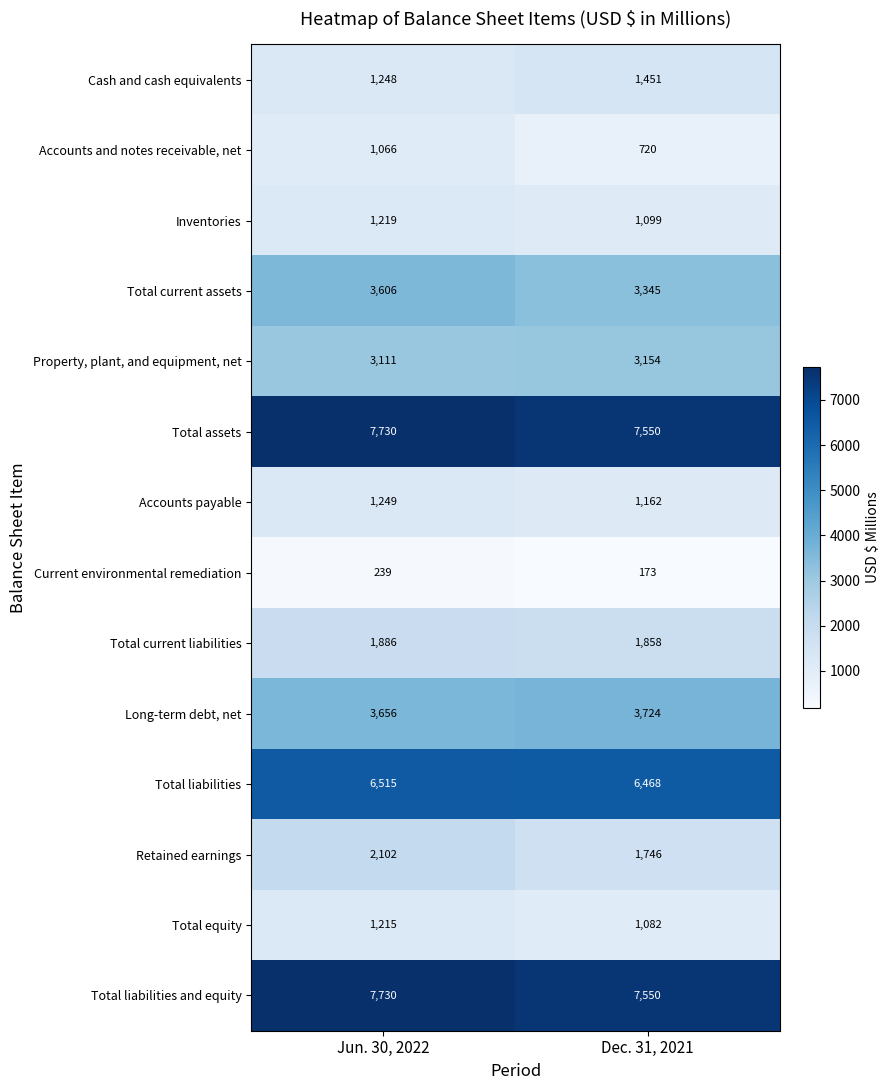

What is the maximum value shown in the chart?

7730